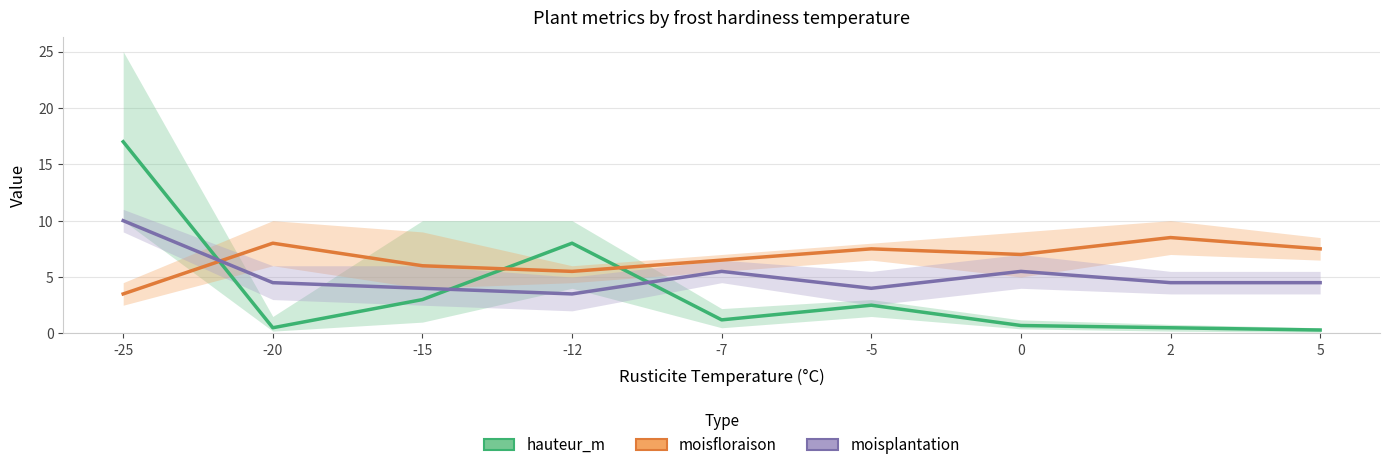

Which series changed the most between 0 and 2?

moisfloraison